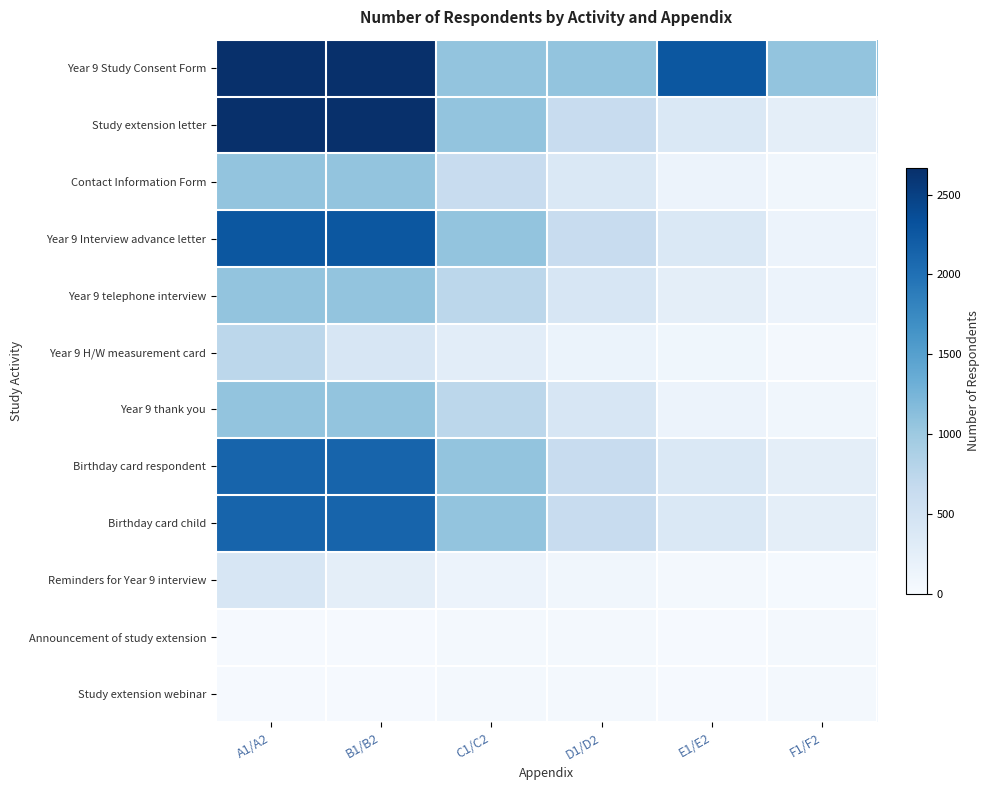

What is the difference between the highest and lowest values at A1/A2?

2641.0